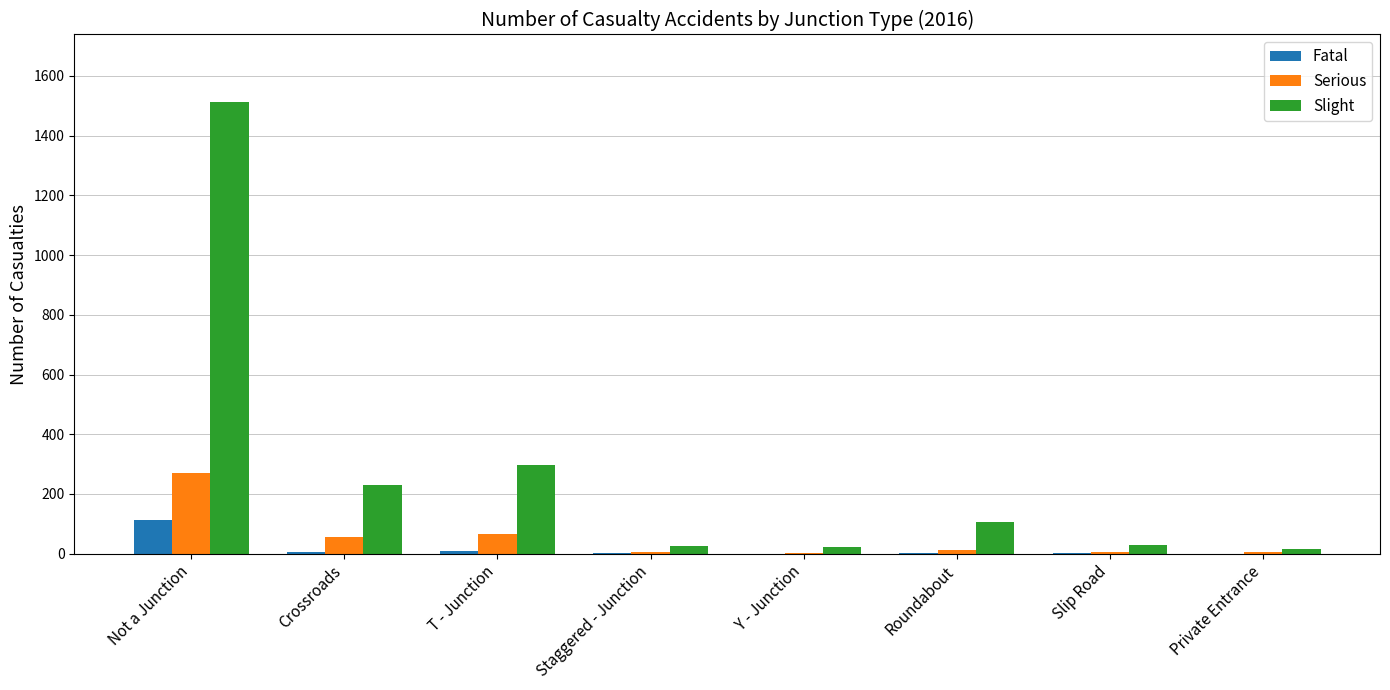

What are all the series names shown in the legend?

Fatal, Serious, Slight